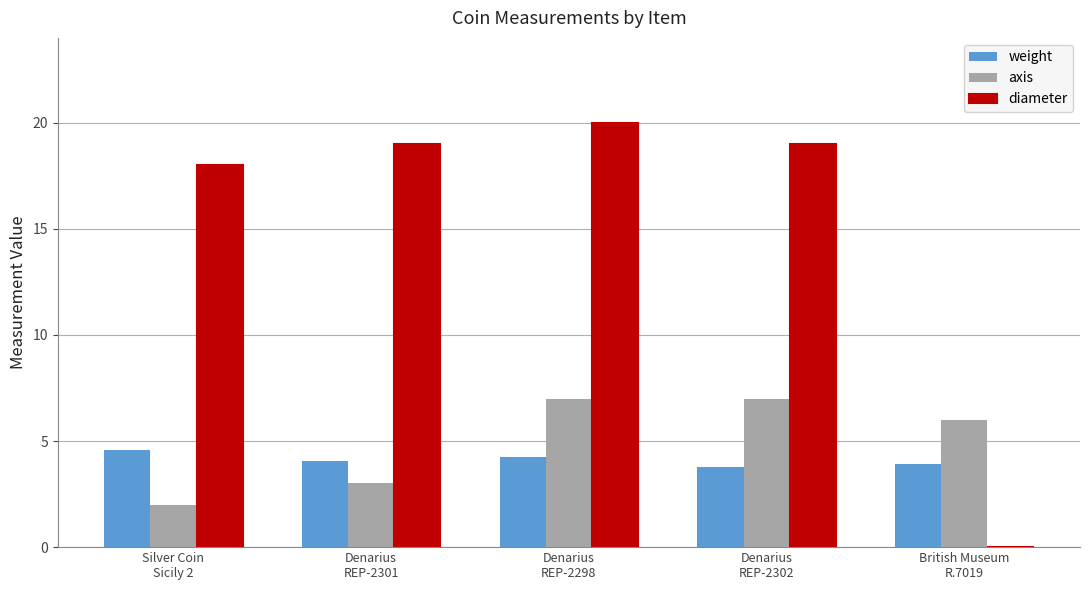

What is the sum of all axis values?

25.0